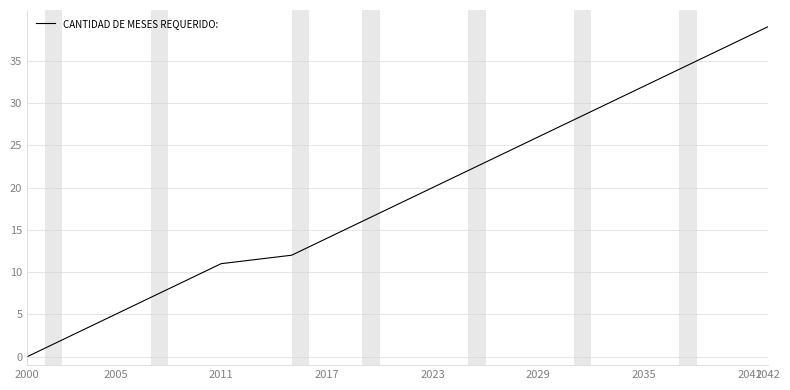

What is the difference between the maximum and minimum values?

39